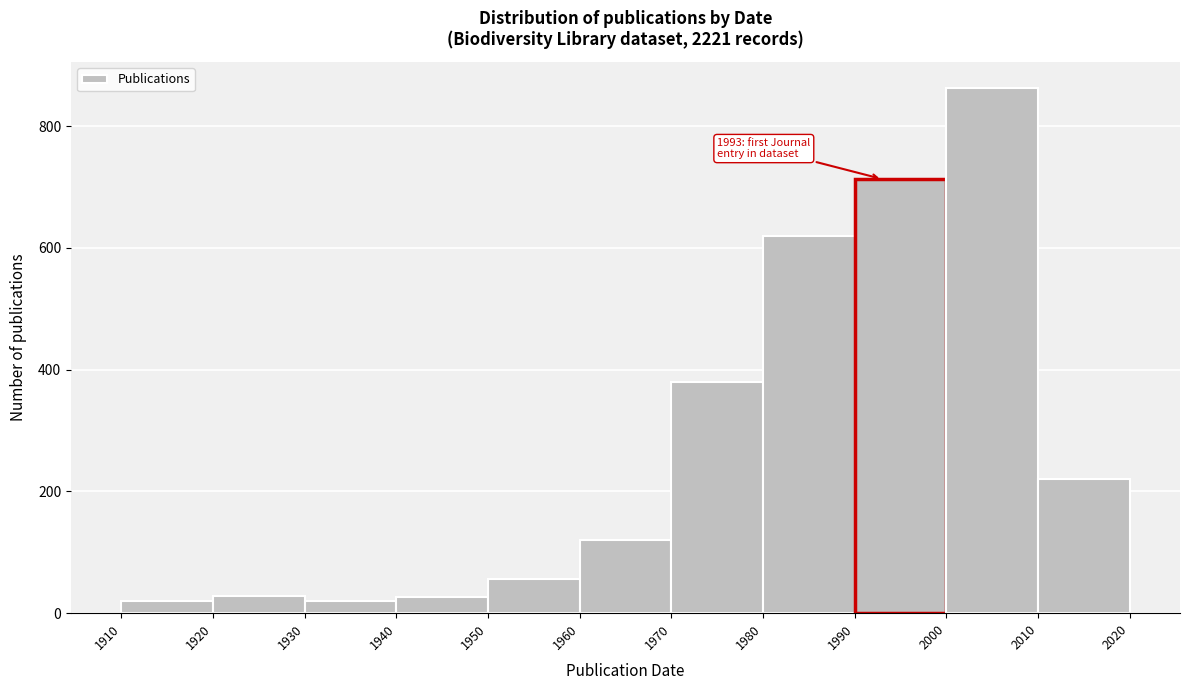

Over which range of the x-axis is the bar tallest?

2000 to 2010